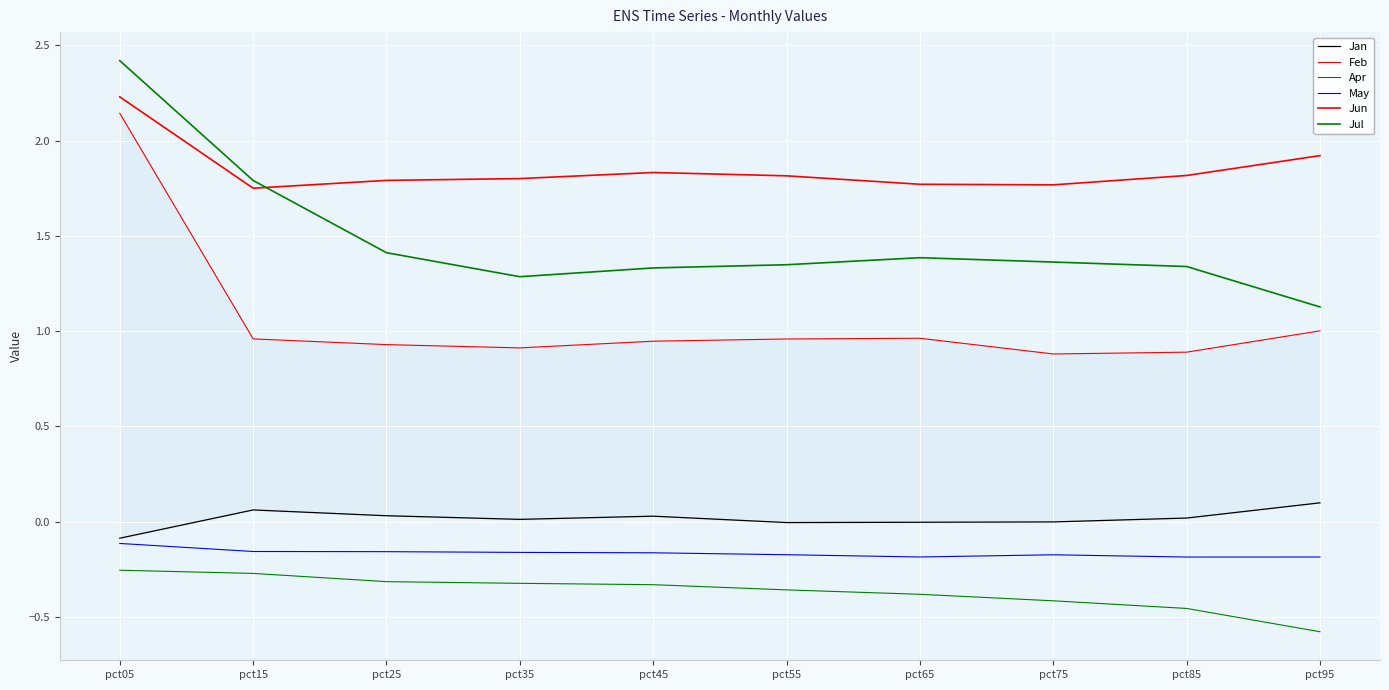

At how many categories does at least one series exceed 0?

10